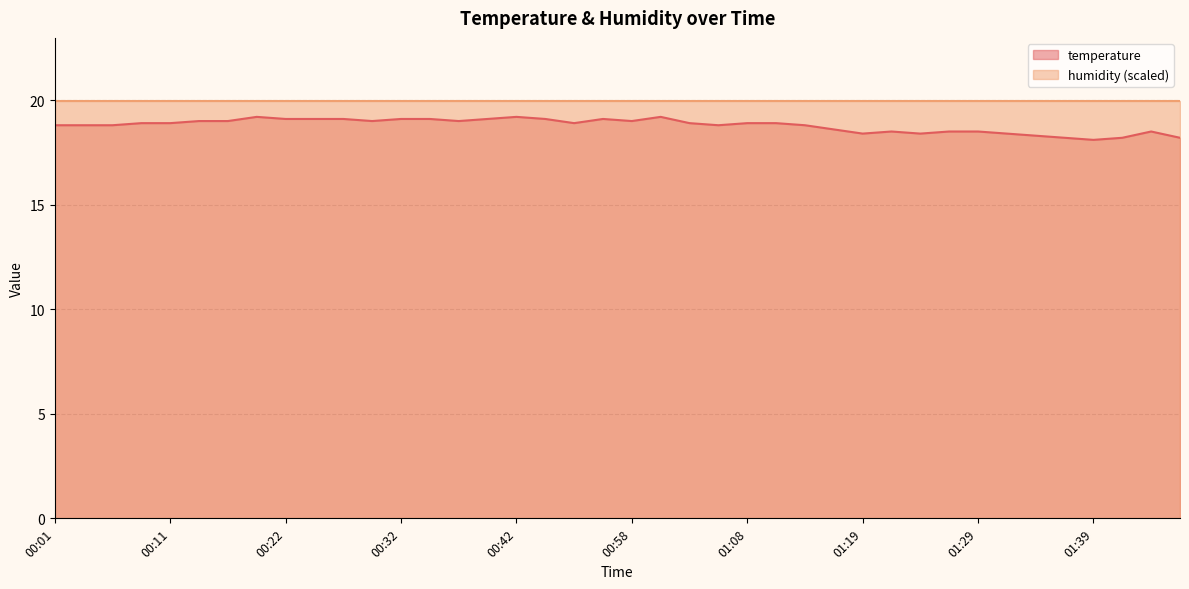

List the labels in order of value, largest first.

00:19, 00:42, 01:00, 00:22, 00:24, 00:27, 00:32, 00:34, 00:40, 00:47, 00:55, 00:14, 00:16, 00:29, 00:37, 00:58, 00:08, 00:11, 00:53, 01:03, 01:08, 01:11, 00:01, 00:03, 00:06, 01:06, 01:13, 01:16, 01:21, 01:26, 01:29, 01:44, 01:19, 01:24, 01:32, 01:34, 01:37, 01:42, 01:47, 01:39